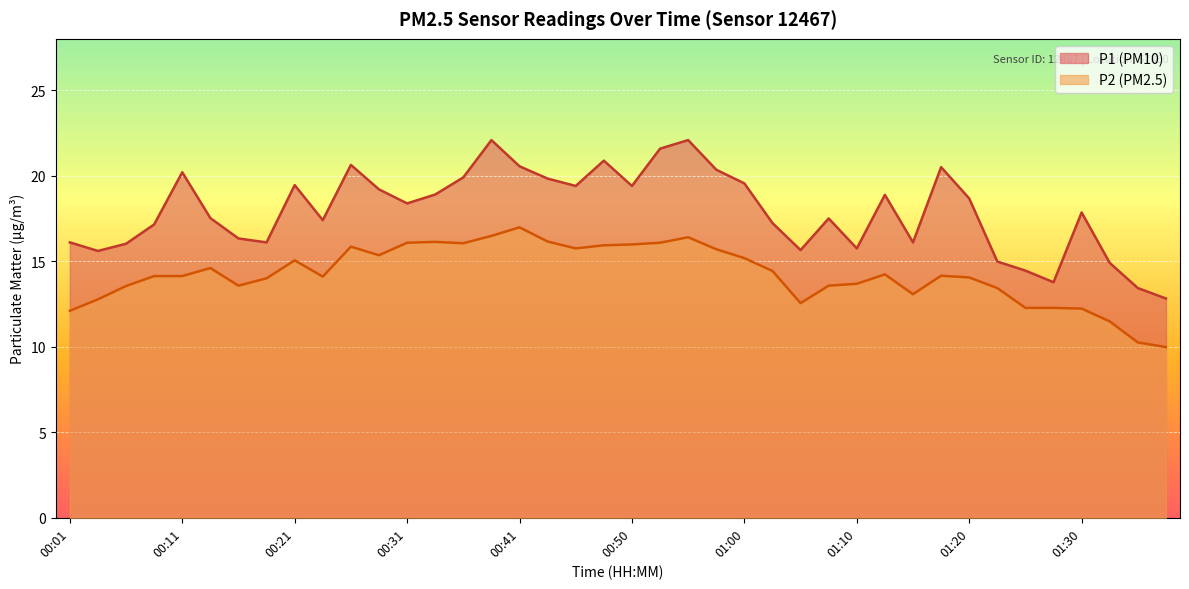

Between 01:15 and 01:20, which series saw the biggest shift?

P1